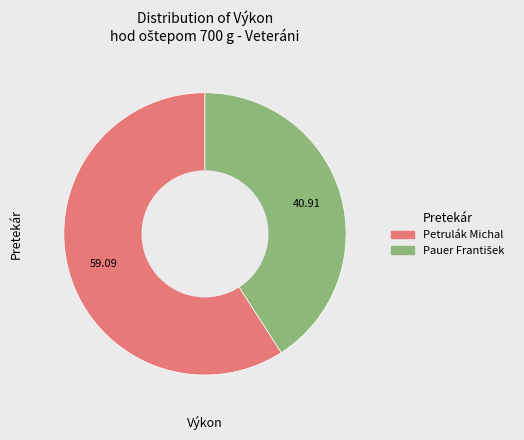

Which slice is the largest?

Petrulák Michal